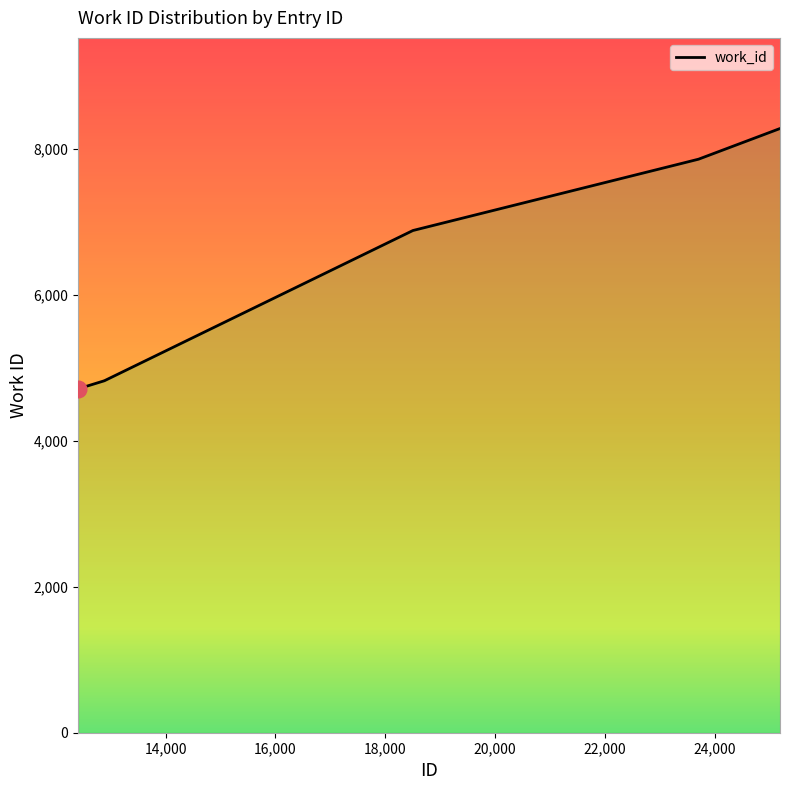

What is the greatest value displayed?

8276